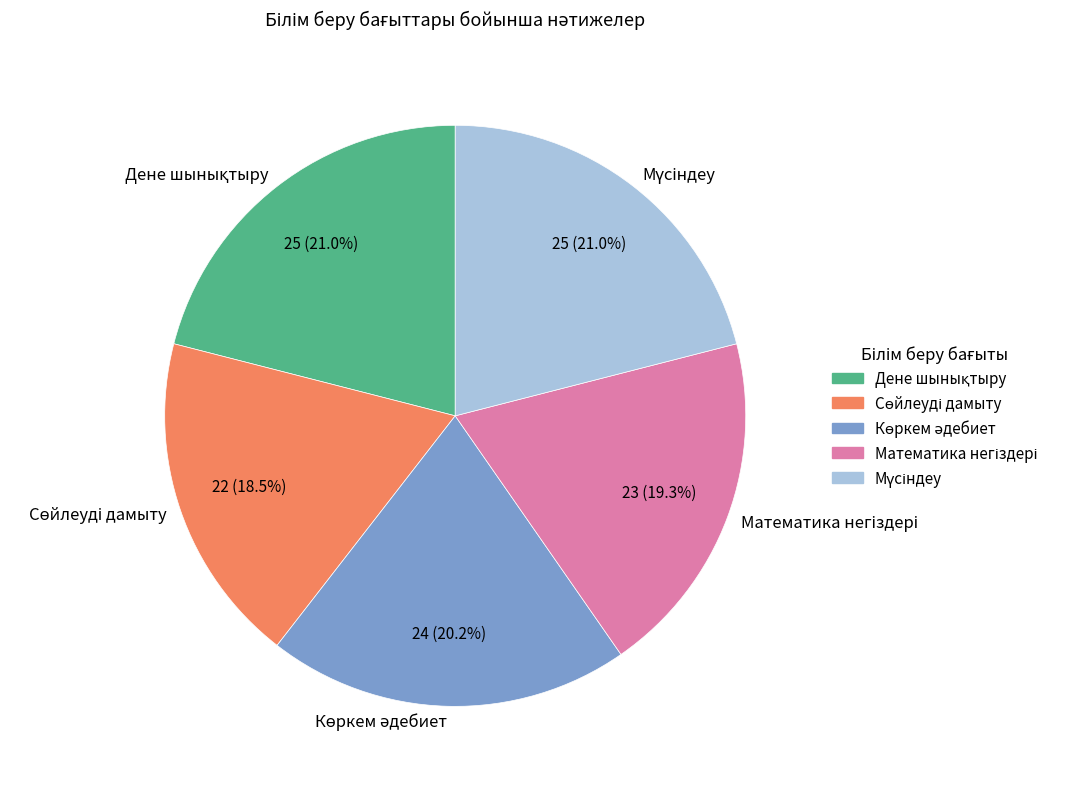

Does any single category account for the majority?

No